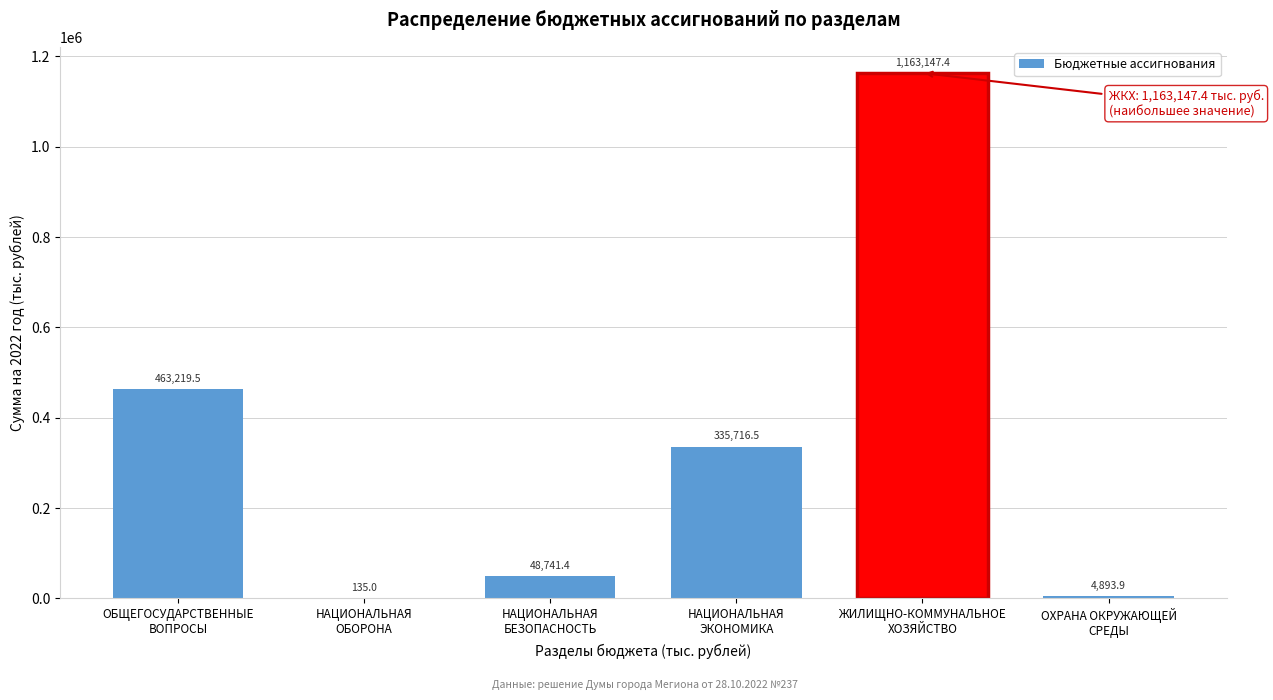

What is the sum of all values?

2015853.7